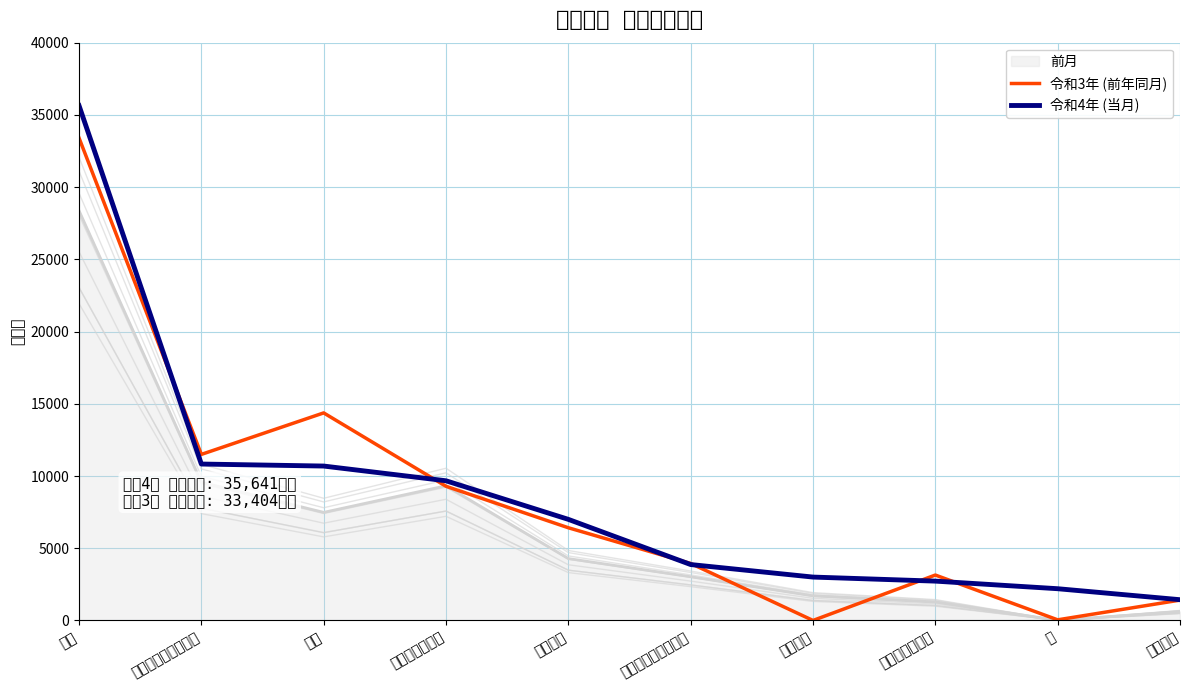

Is it true that 令和3年 (前年同月) equals 5764 at その他の農作物?

False